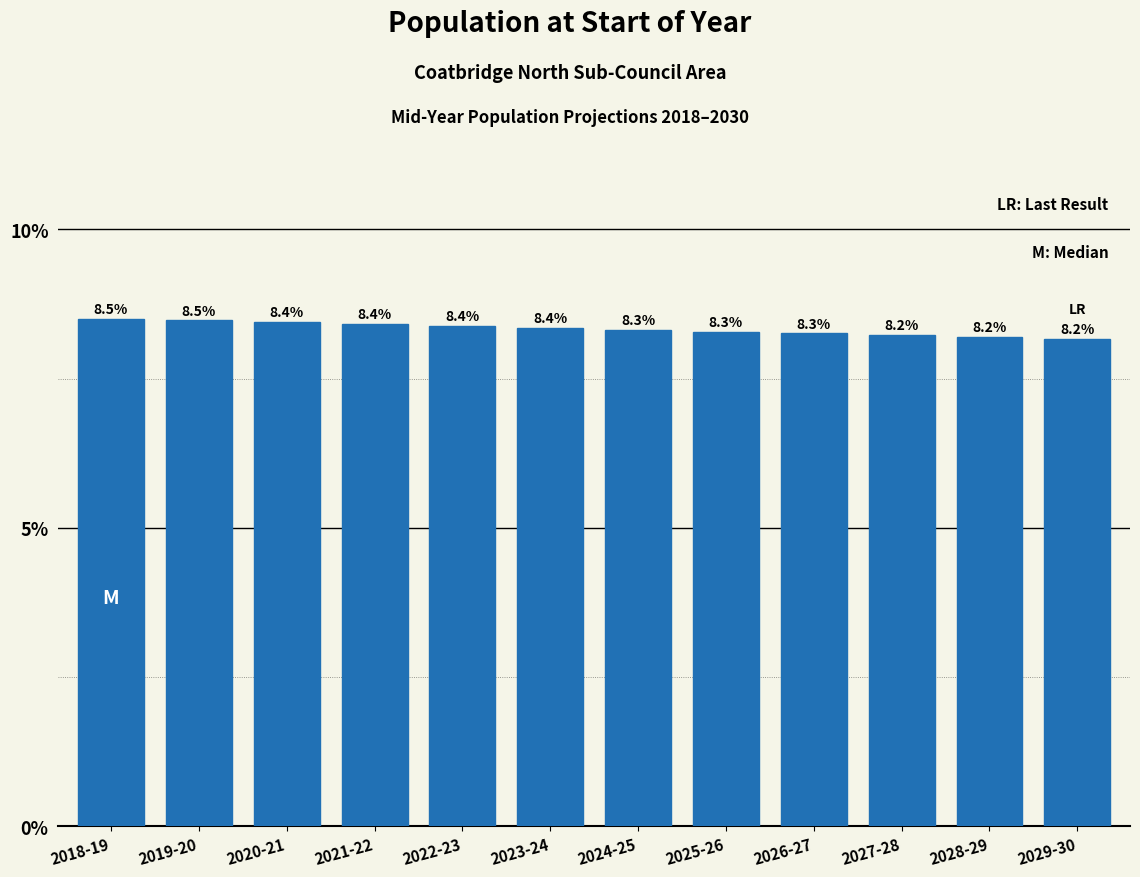

Reading left to right, list all the values displayed in this chart.

2018-19=8.5	2019-20=8.5	2020-21=8.4	2021-22=8.4	2022-23=8.4	2023-24=8.4	2024-25=8.3	2025-26=8.3	2026-27=8.3	2027-28=8.2	2028-29=8.2	2029-30=8.2